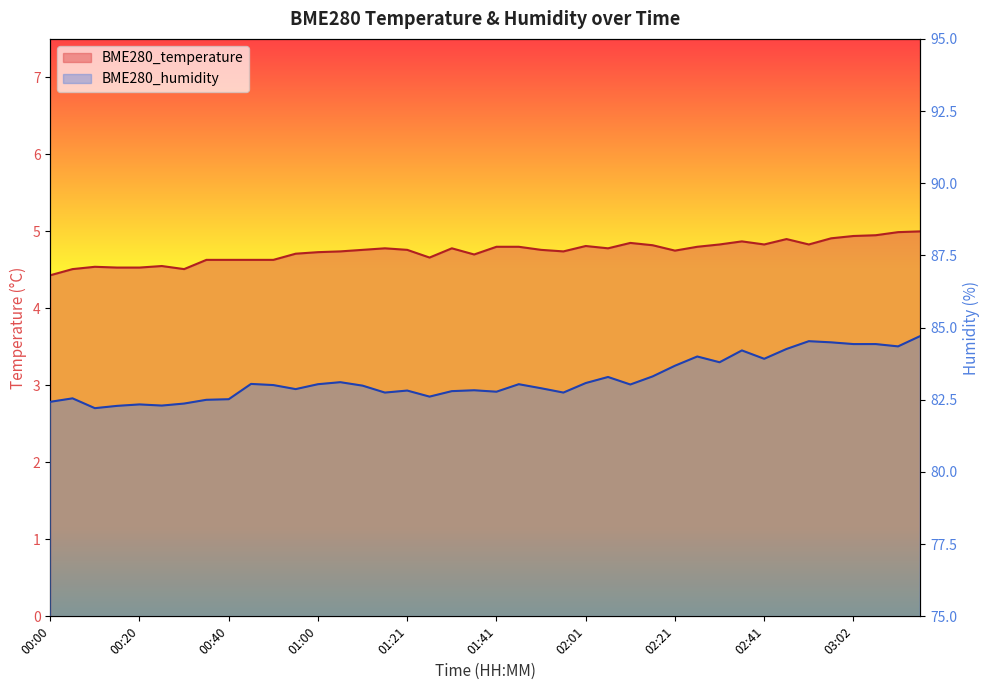

At how many categories does at least one series exceed 60?

40